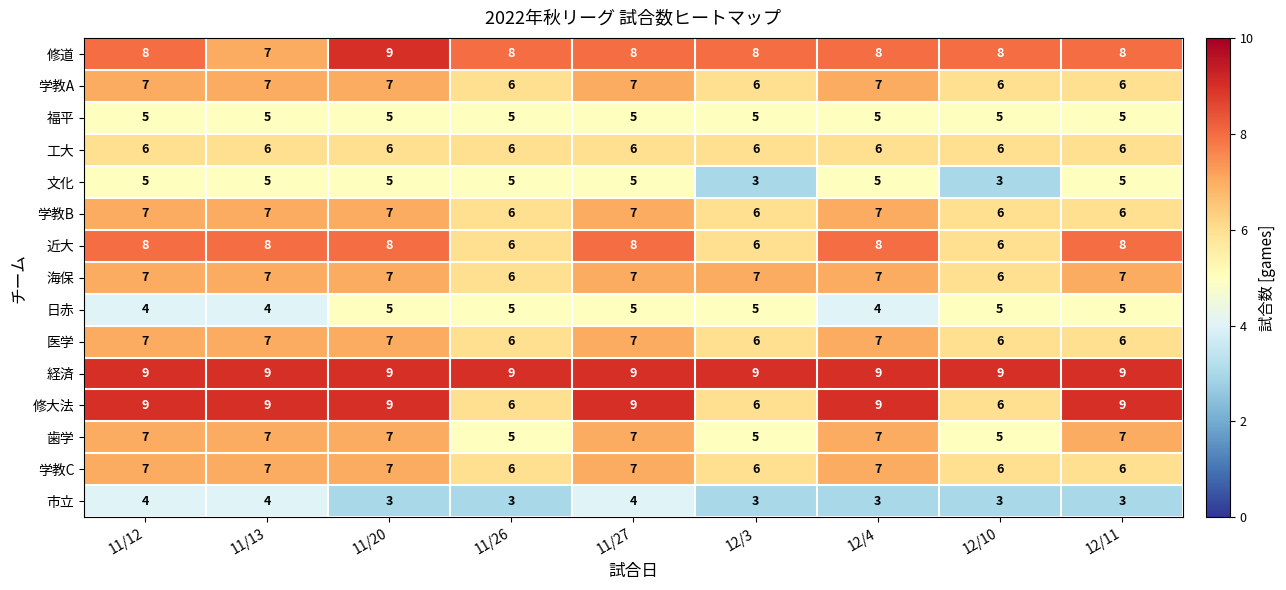

At how many categories does at least one series exceed 7?

9